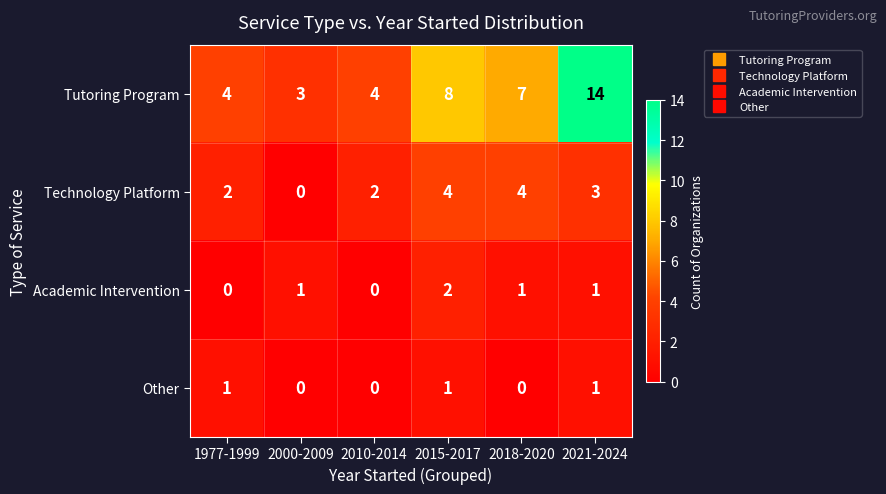

List the series in order of their peak value, highest first.

Tutoring Program, Technology Platform, Academic Intervention, Other